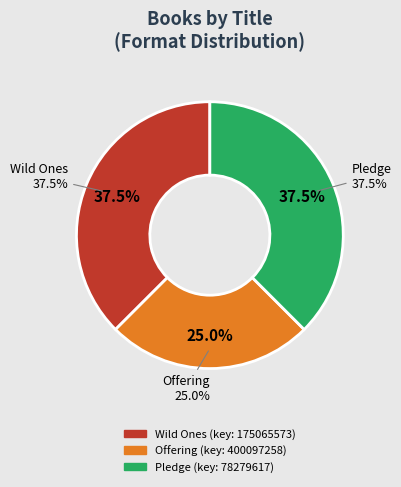

To the nearest percent, what portion does Pledge represent?

38%